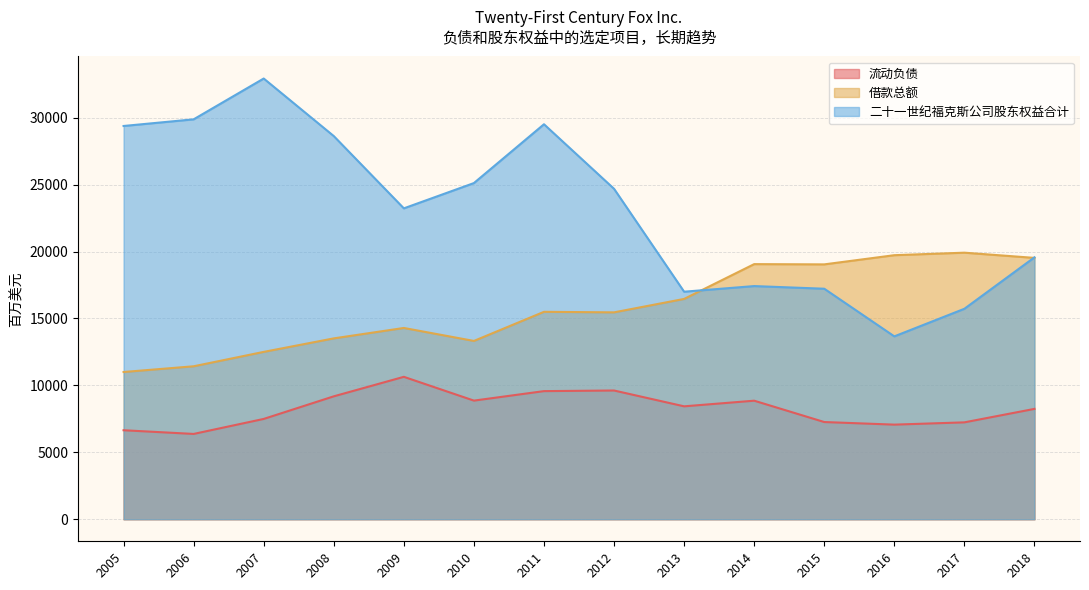

The value of 流动负债 at 2008 is 13995. True or false?

False